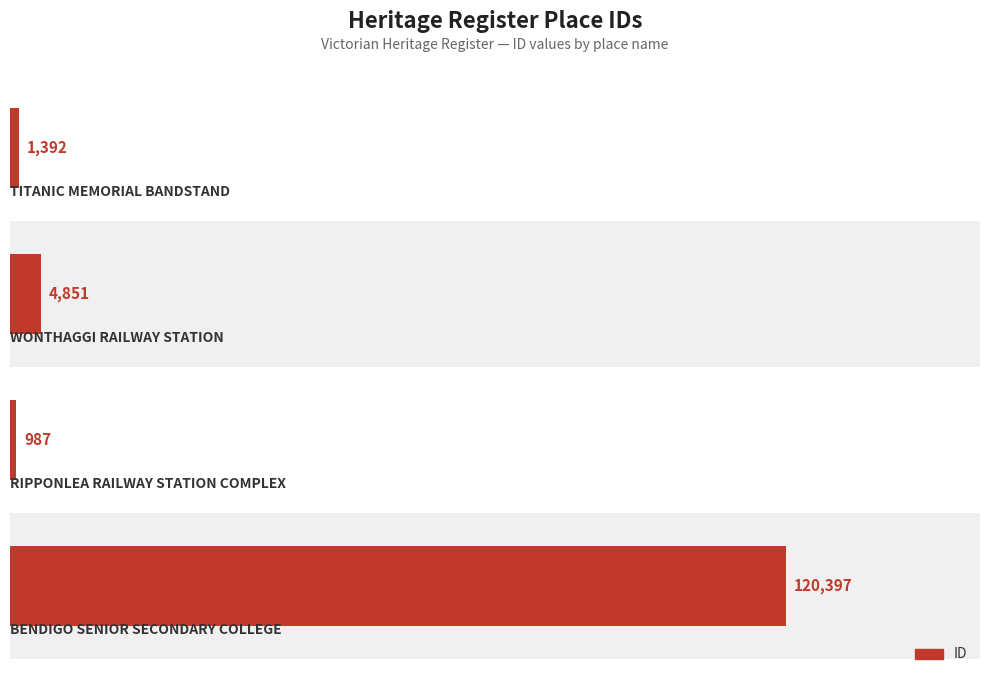

What is the smallest value displayed?

987